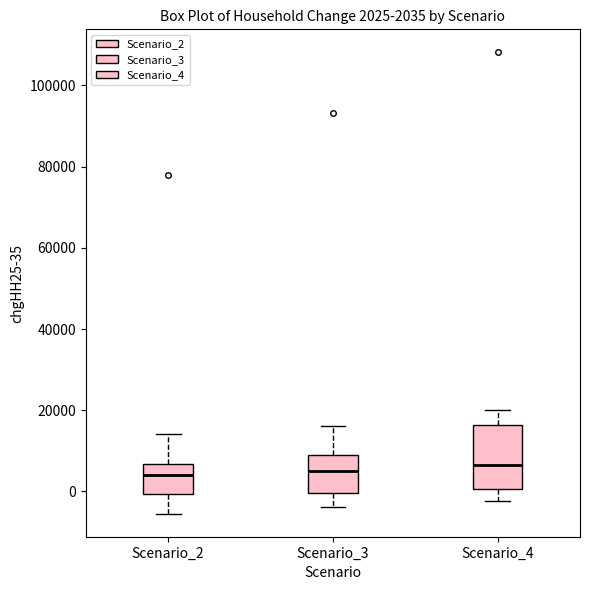

Which box is the tallest, from its lower edge to its upper edge?

Scenario_4